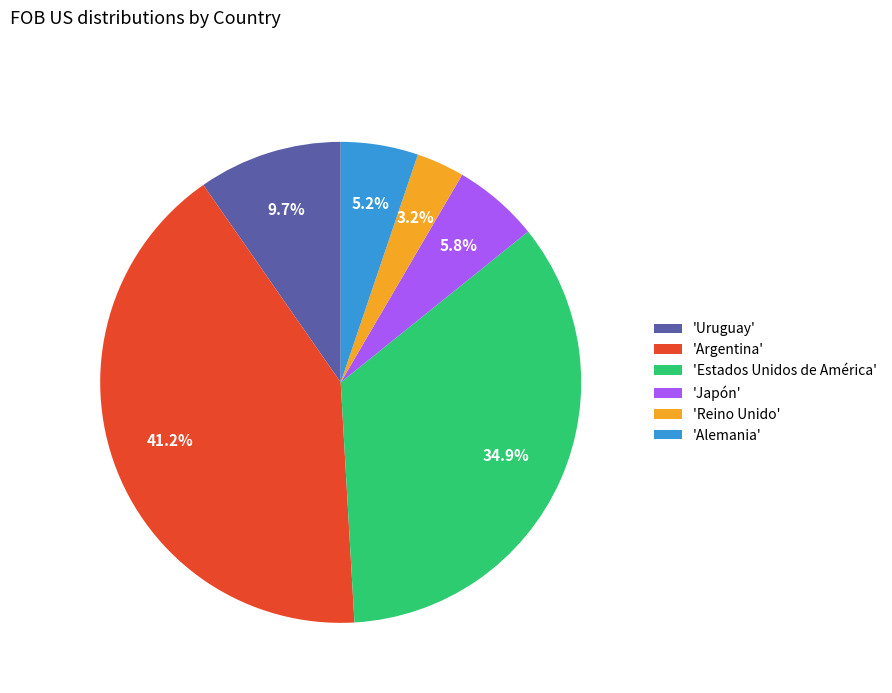

How much of the chart is everything except 'Japón'?

94.2%